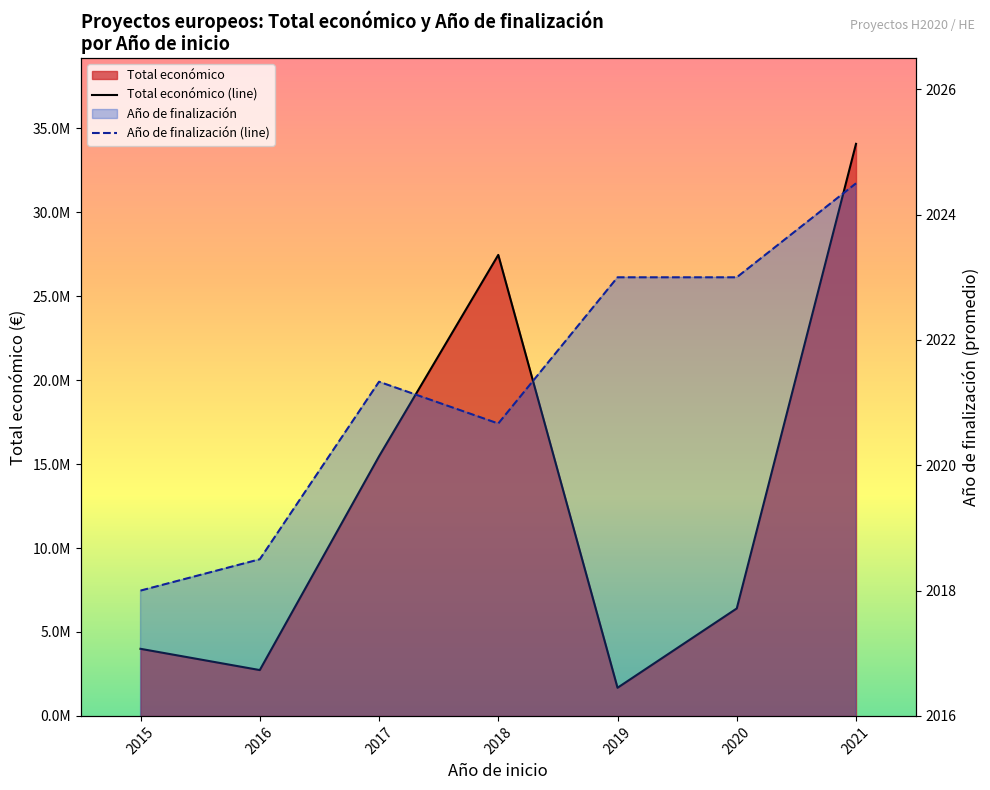

Reading right to left, list all the values displayed in this chart.

Total económico (line): 2021=34082728.0	2020=6402164.0	2019=1676621.0	2018=27464743.0	2017=15465938.0	2016=2730610.0	2015=3996317.0
Año de finalización (line): 2021=2024.5	2020=2023.0	2019=2023.0	2018=2020.7	2017=2021.3	2016=2018.5	2015=2018.0